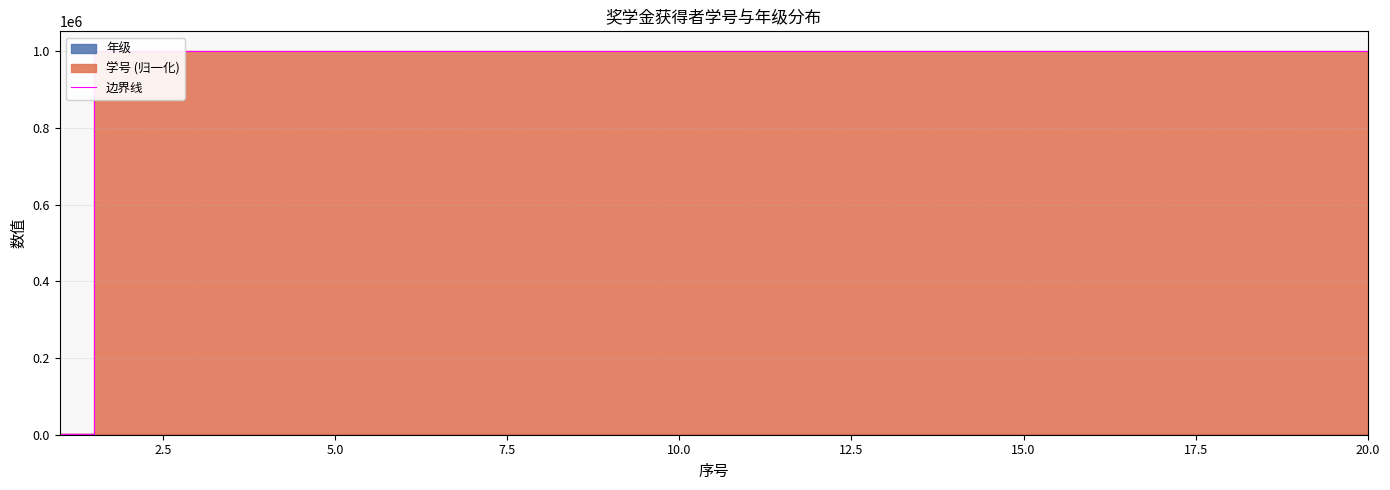

The value of 边界线 at 15.0 is 1002015.5. True or false?

True